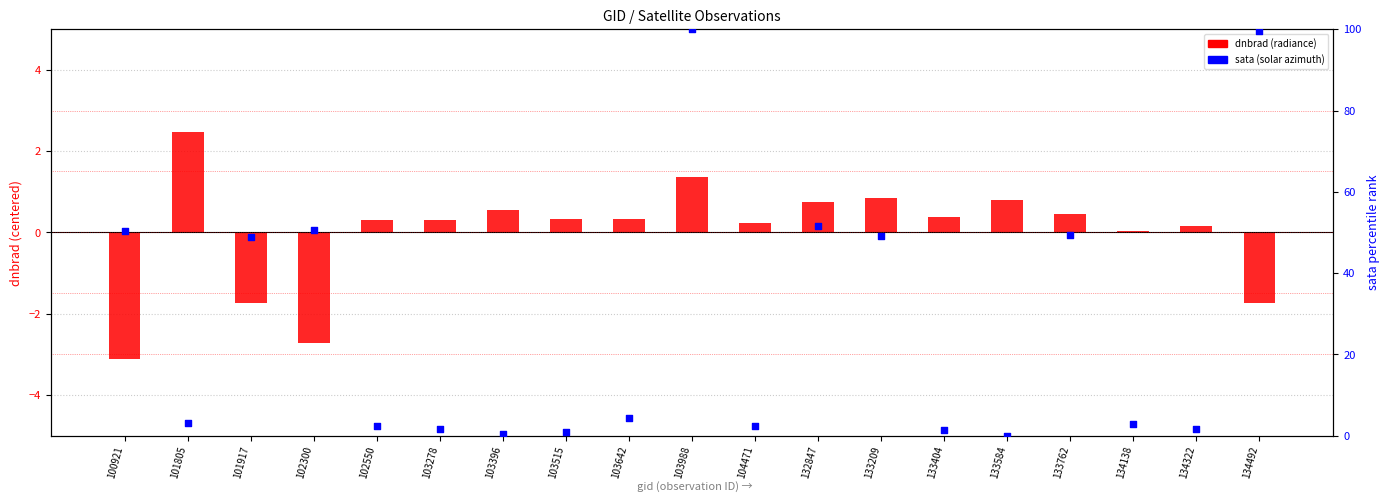

Which series has the widest spread of Y values?

sata (solar azimuth)